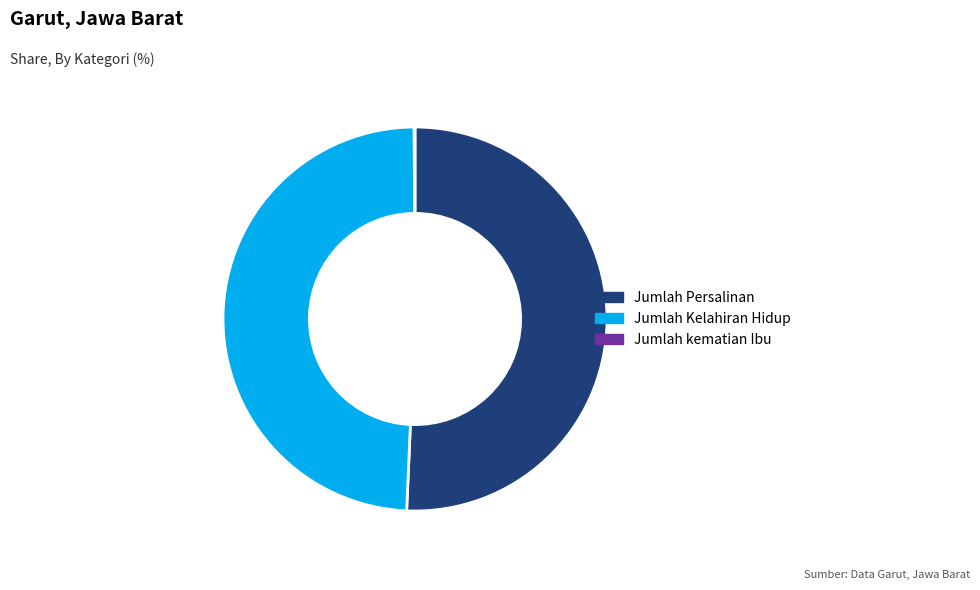

What is the majority slice?

Jumlah Persalinan